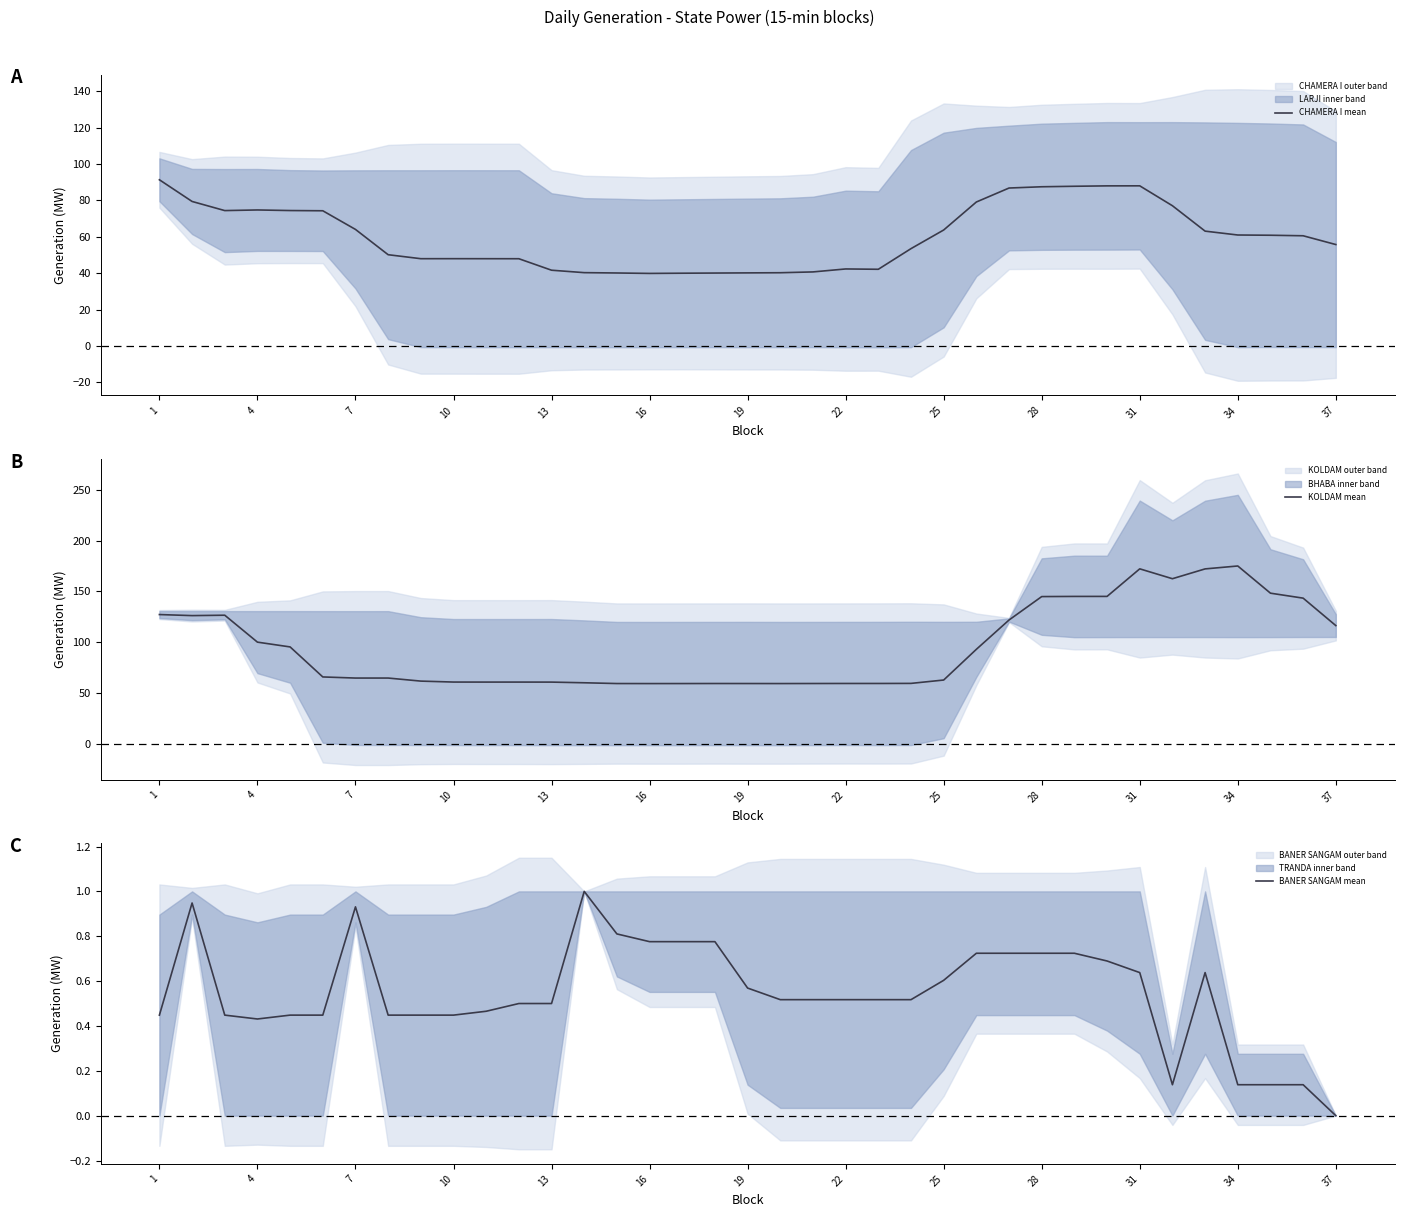

Which series has the largest range (max minus min)?

KOLDAM mean